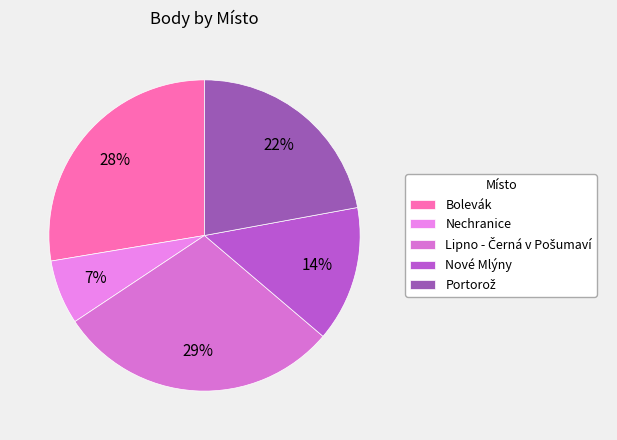

Which slice is the largest?

Lipno - Černá v Pošumaví